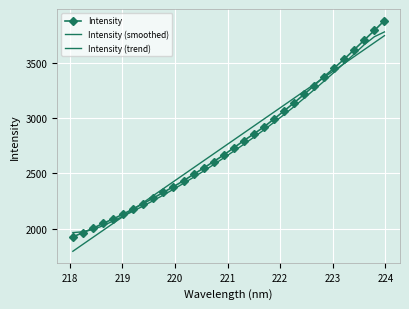

Reading left to right, list all the values displayed in this chart.

Intensity: 1928.5	1966.7	2005.7	2049.8	2089.8	2133.8	2180.9	2228.8	2278.8	2329.7	2381.0	2434.2	2492.2	2548.8	2607.3	2666.5	2731.6	2795.9	2857.3	2919.7	2991.0	3063.5	3137.1	3213.4	3293.0	3374.0	3451.8	3531.1	3617.2	3703.3	3789.4	3878.9
Intensity (smoothed): 1967.0	1974.3	1994.8	2029.1	2071.1	2114.8	2160.3	2207.0	2255.5	2305.6	2357.5	2410.8	2465.6	2521.7	2580.1	2640.4	2701.3	2763.1	2827.0	2893.2	2960.7	3030.3	3102.9	3178.6	3255.4	3333.4	3413.4	3495.1	3577.8	3661.9	3733.1	3776.2
Intensity (trend): 1798.6	1861.4	1924.2	1987.0	2049.7	2112.5	2175.3	2238.0	2300.8	2363.5	2426.2	2489.0	2551.7	2614.4	2677.1	2739.8	2802.5	2865.2	2927.9	2990.6	3053.3	3116.0	3178.7	3241.3	3304.0	3366.6	3429.3	3491.9	3554.6	3617.2	3679.8	3742.4